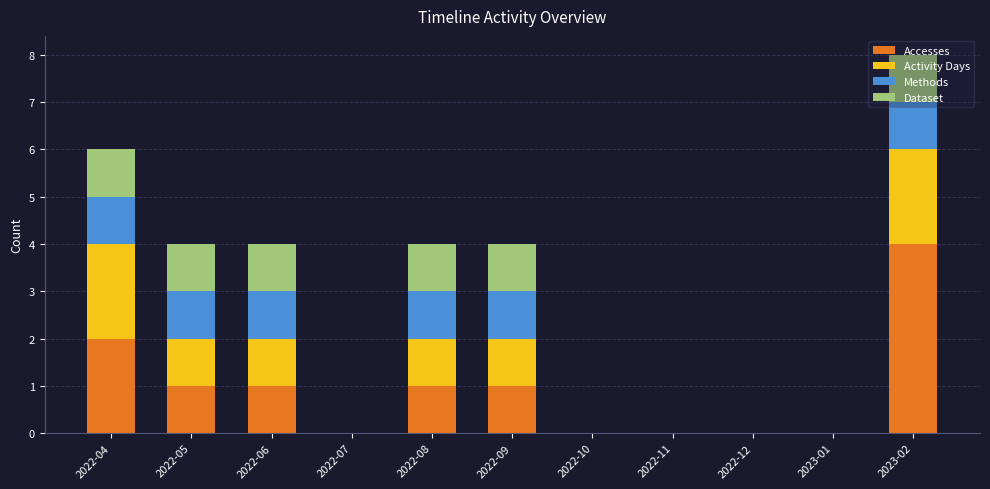

How many categories are shown in the chart?

11